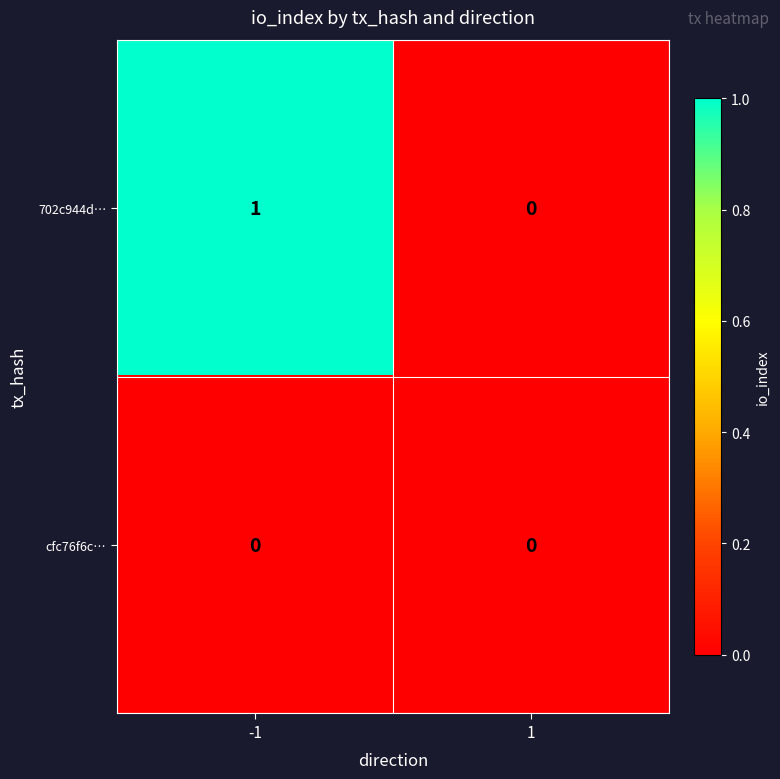

How many series are shown in this chart?

2